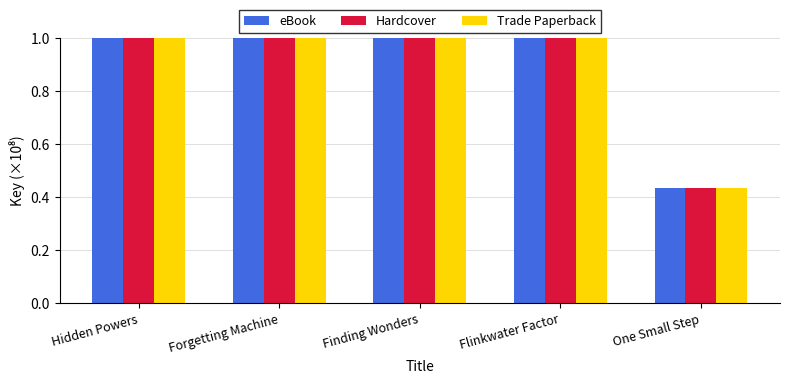

At how many categories does at least one series exceed 0?

5